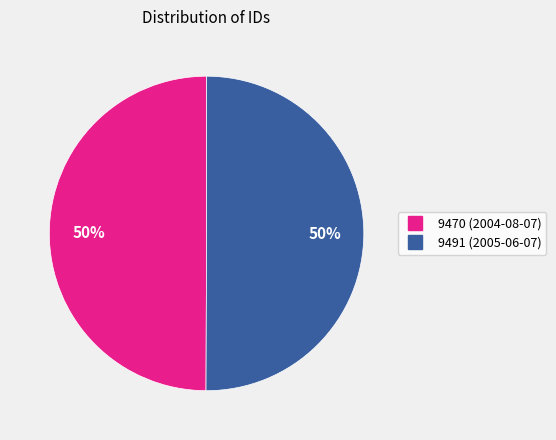

Is it true that 9491 is 50% of the pie?

True